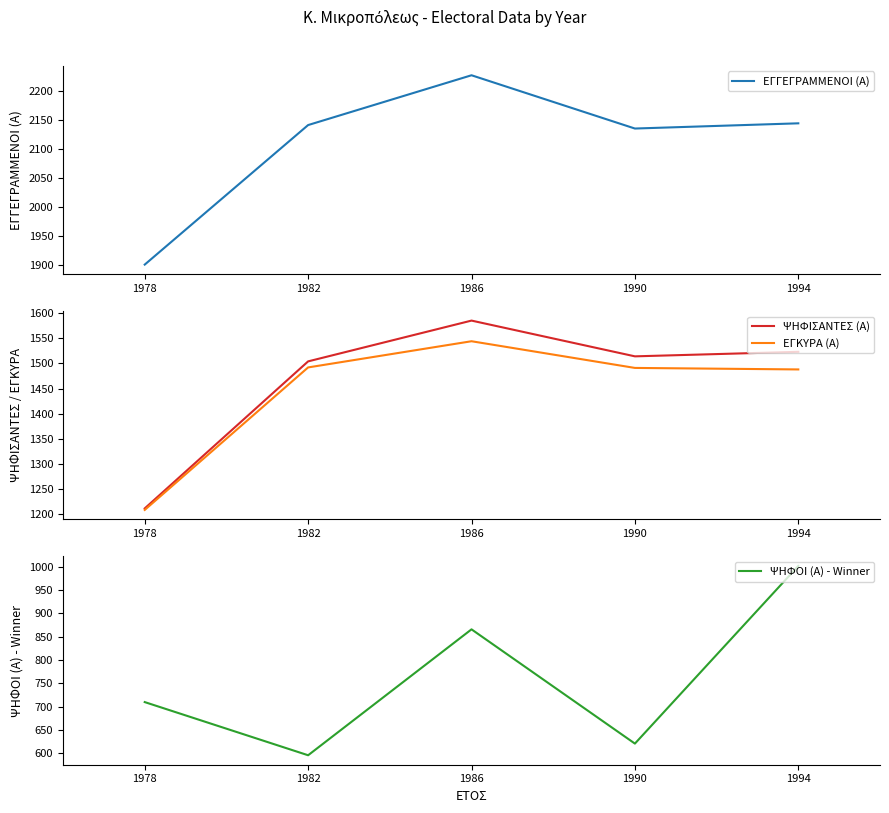

Which series changed the most between 1982 and 1994?

ΨΗΦΟΙ (Α) - Winner